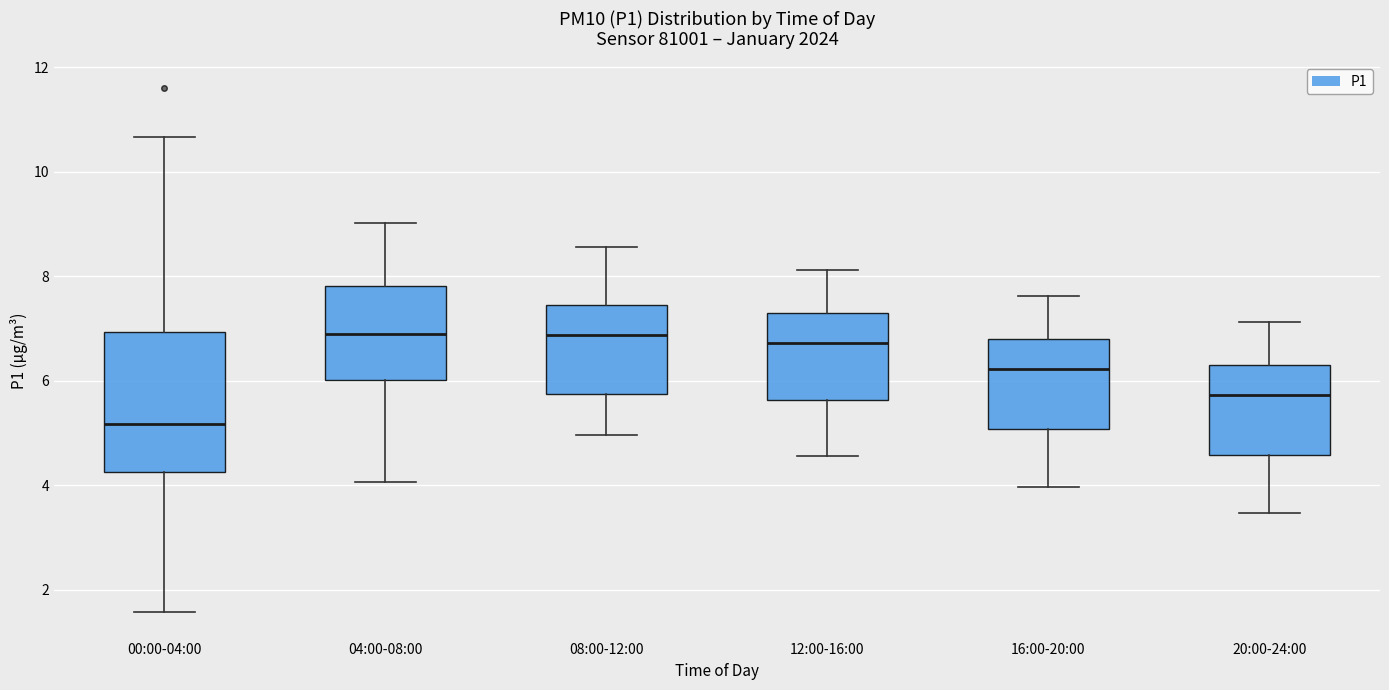

Reading left to right, read every box against the y-axis: the position of its median line, the range the box covers, and the ends of its whiskers. The values are not printed on the chart, so give them approximately, as read against the axis.

00:00-04:00: median 5.2, box 4.2 to 7.0, whiskers 1.6 to 10.6
04:00-08:00: median 7.0, box 6.0 to 7.8, whiskers 4.0 to 9.0
08:00-12:00: median 6.8, box 5.8 to 7.4, whiskers 5.0 to 8.6
12:00-16:00: median 6.8, box 5.6 to 7.4, whiskers 4.6 to 8.2
16:00-20:00: median 6.2, box 5.0 to 6.8, whiskers 4.0 to 7.6
20:00-24:00: median 5.8, box 4.6 to 6.4, whiskers 3.4 to 7.2